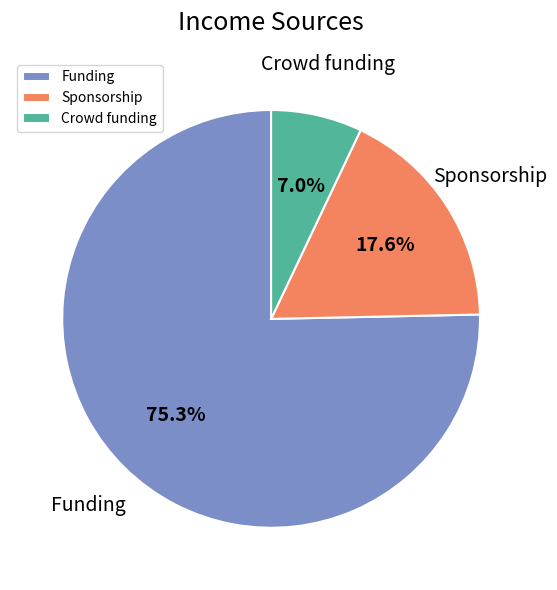

To the nearest percent, what percentage of the pie is Crowd funding?

7%